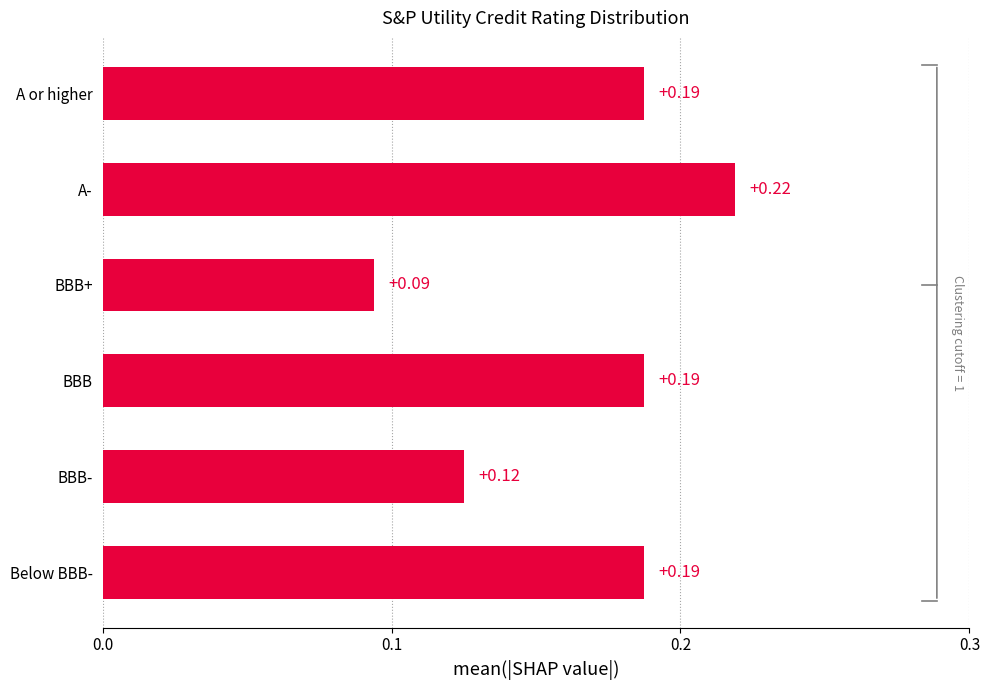

At which label is the value closest to 0?

BBB+